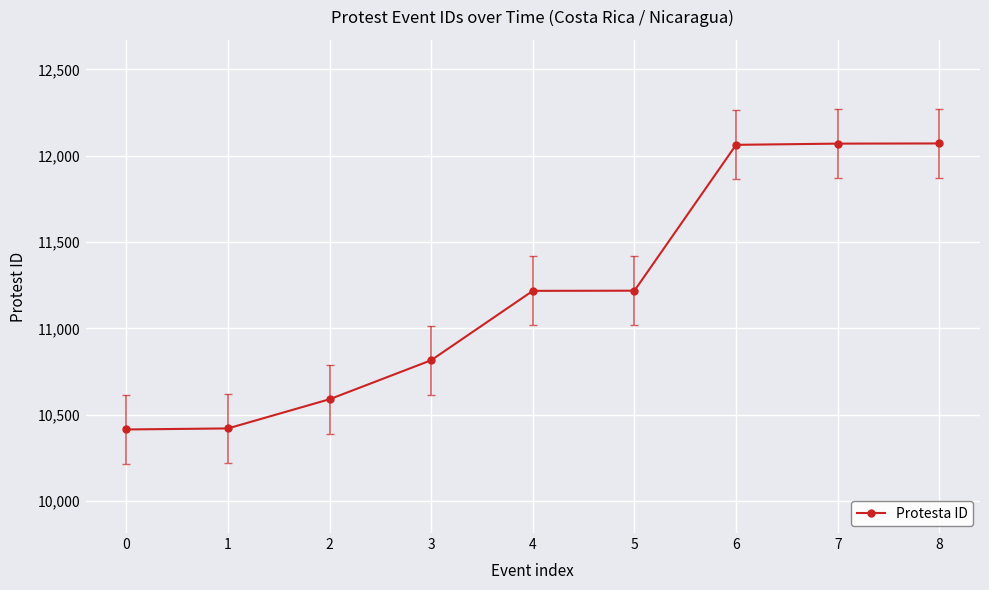

Approximately how many times larger is the value at 2 compared to 8?

0.9